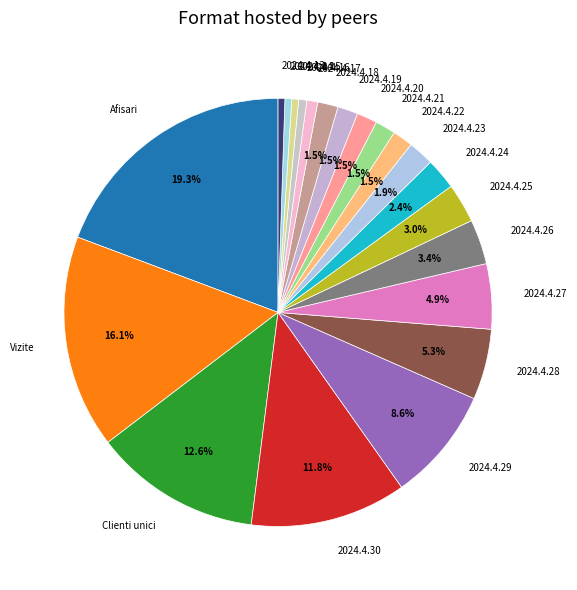

To the nearest percent, what portion does 2024.4.17 represent?

1%